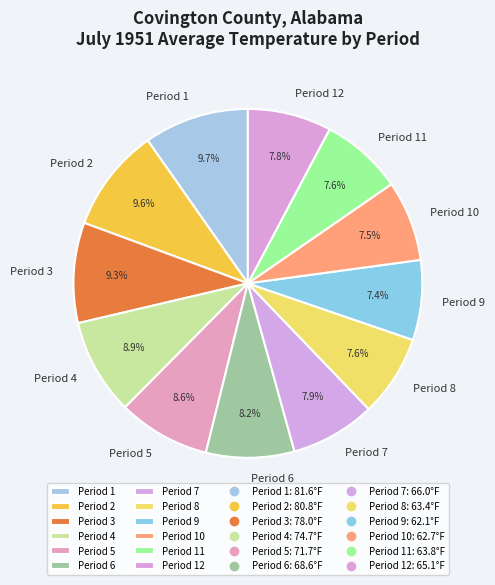

To the nearest percent, what percentage of the pie is Period 10?

7%